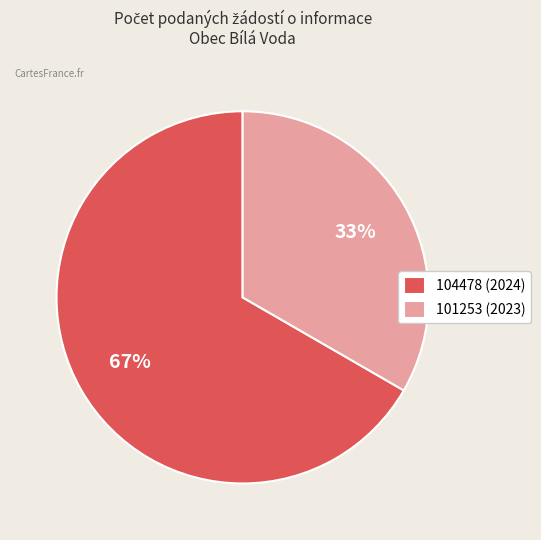

To the nearest percent, what is the combined percentage of 101253 (2023) and 104478 (2024)?

100%